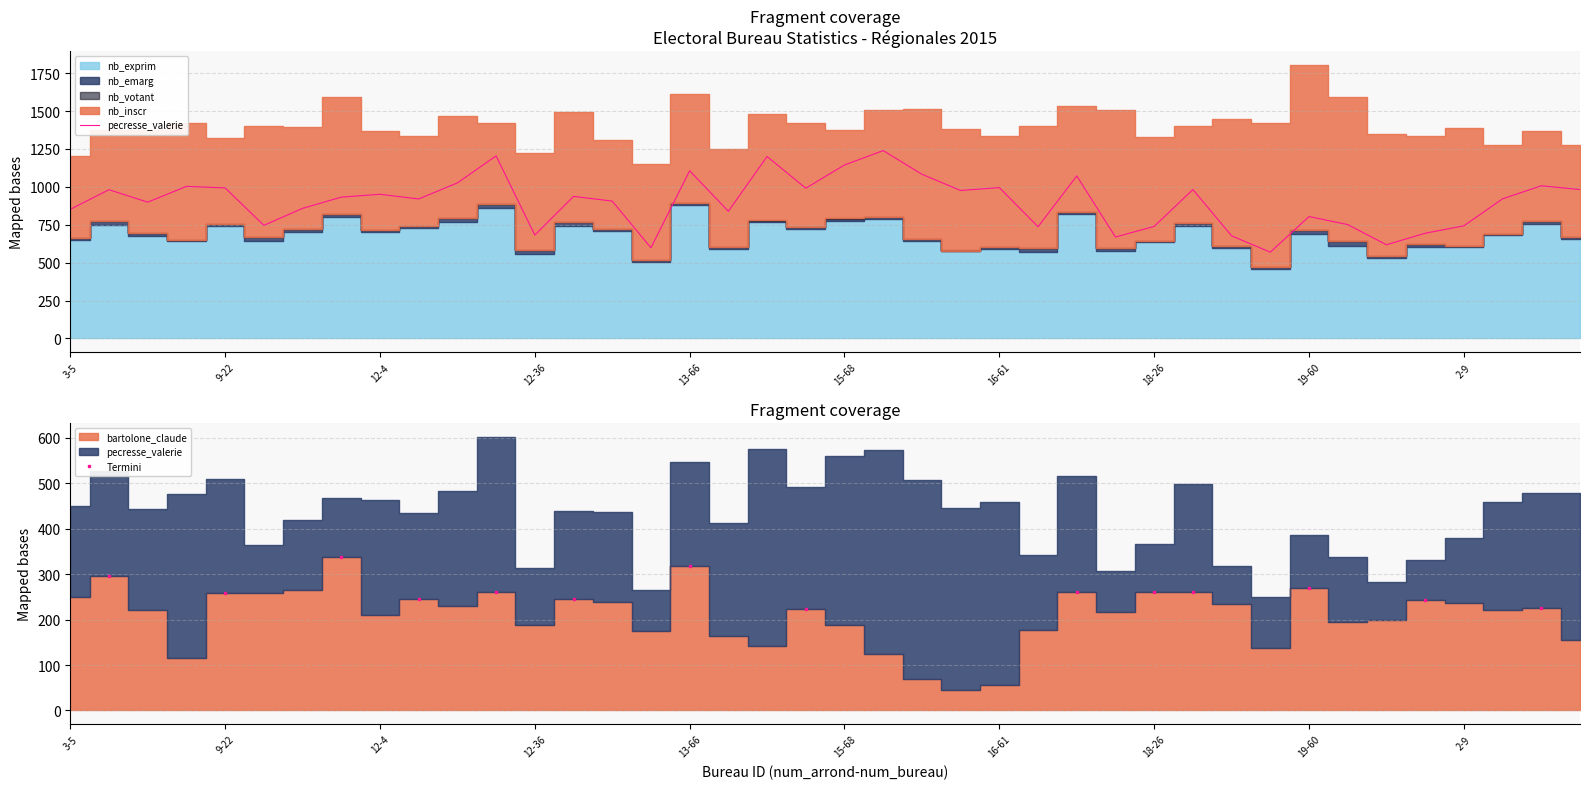

What is the difference between the highest and lowest values at 12-40?

1112